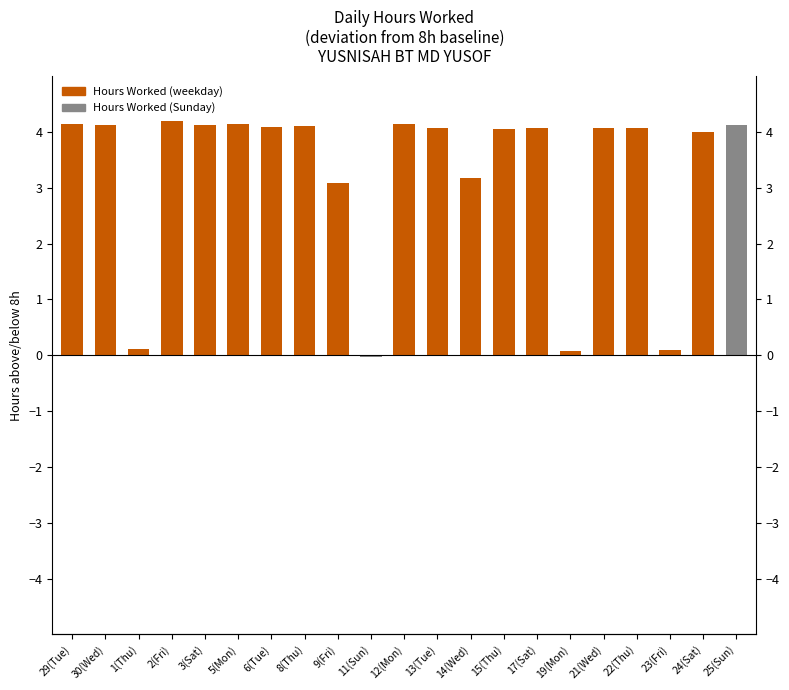

How many bars are there in total?

21